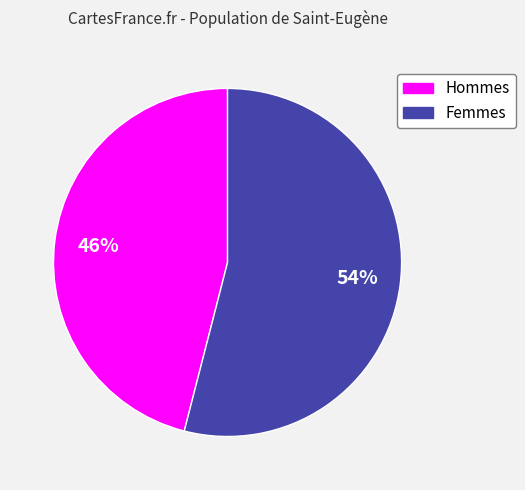

To the nearest percent, what is the difference between the largest and smallest slice percentages?

8%